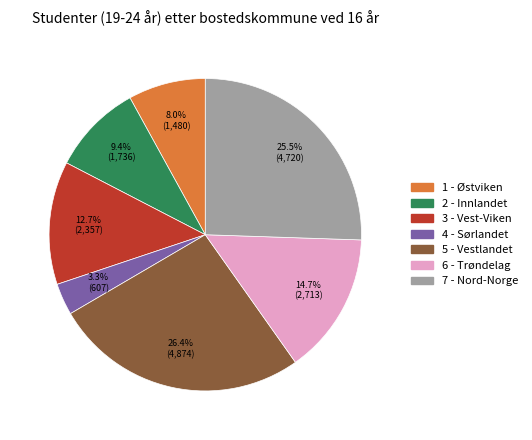

Between 6 - Trøndelag and 7 - Nord-Norge, which is larger?

7 - Nord-Norge